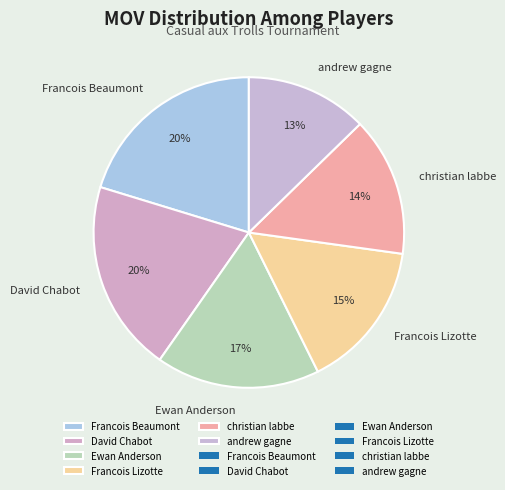

Is the sum of Francois Lizotte and christian labbe greater than half?

No